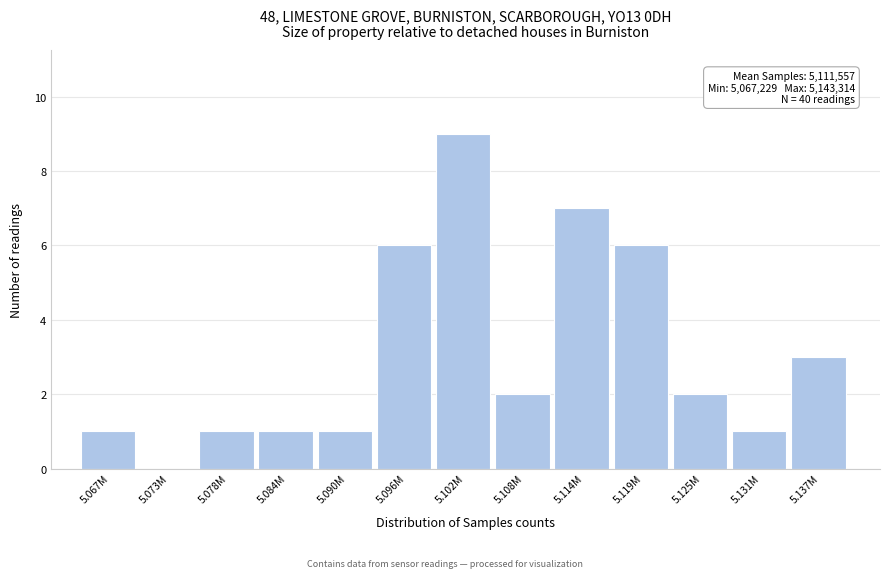

Reading left to right, extract all data points from this chart.

5.067M=1	5.073M=0	5.078M=1	5.084M=1	5.090M=1	5.096M=6	5.102M=9	5.108M=2	5.114M=7	5.119M=6	5.125M=2	5.131M=1	5.137M=3